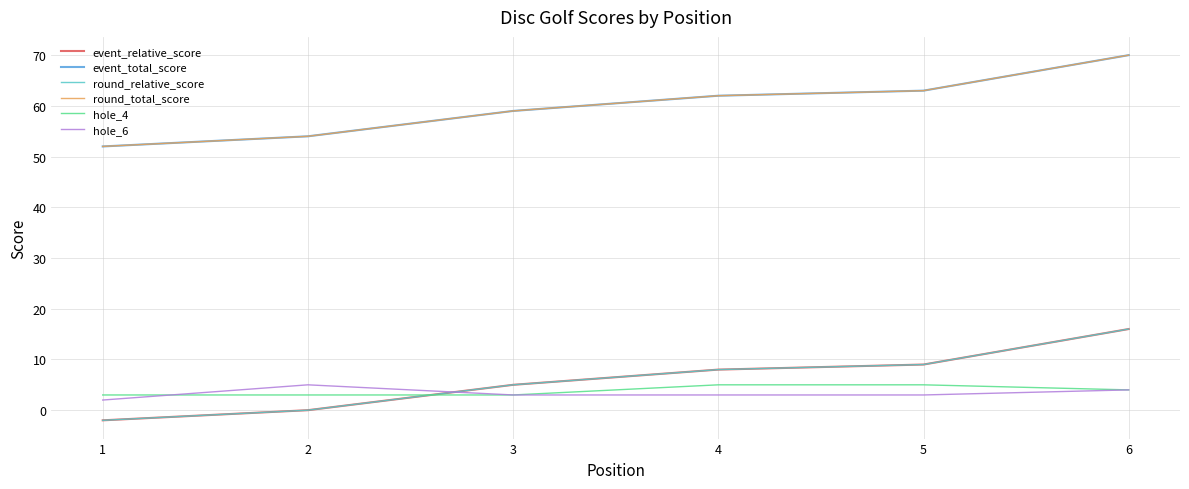

Does the chart have visible grid lines?

Yes